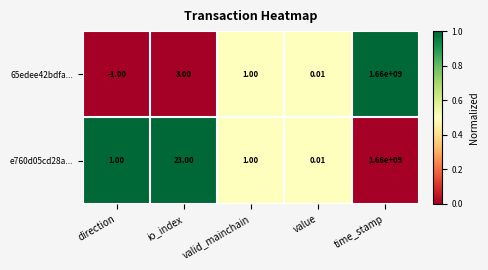

Which label corresponds to the smallest value in the chart?

direction